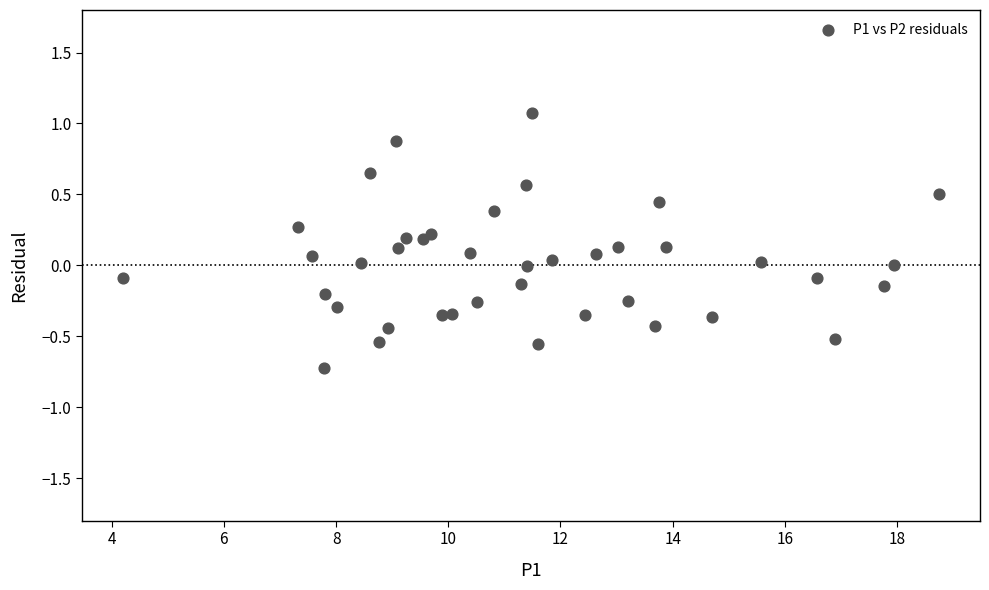

What is the range of X values (max minus min)?

14.6